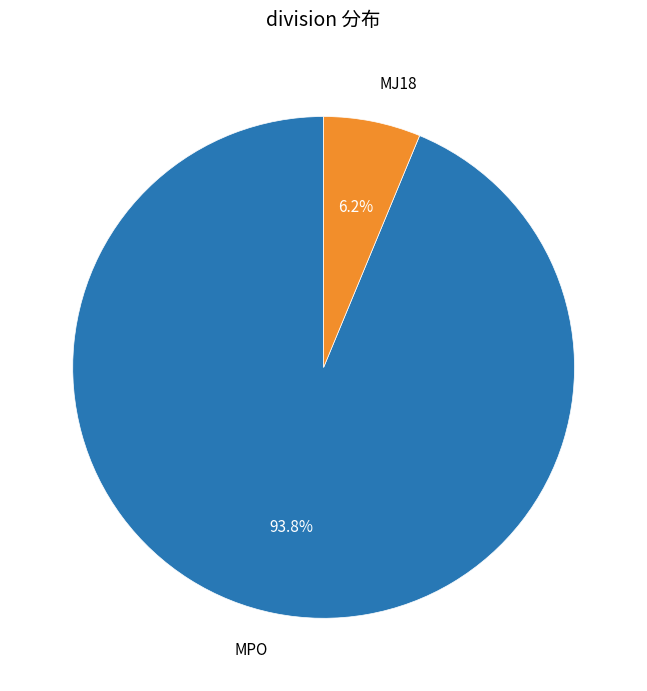

Does any single category account for the majority?

Yes